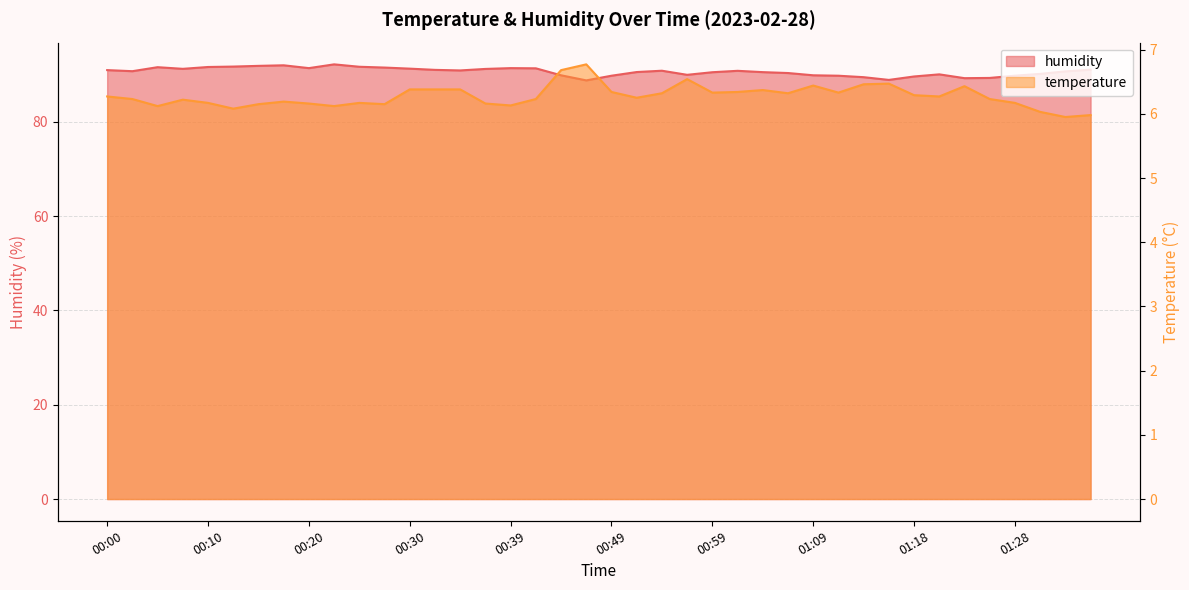

True or false: temperature and humidity intersect in this chart.

False